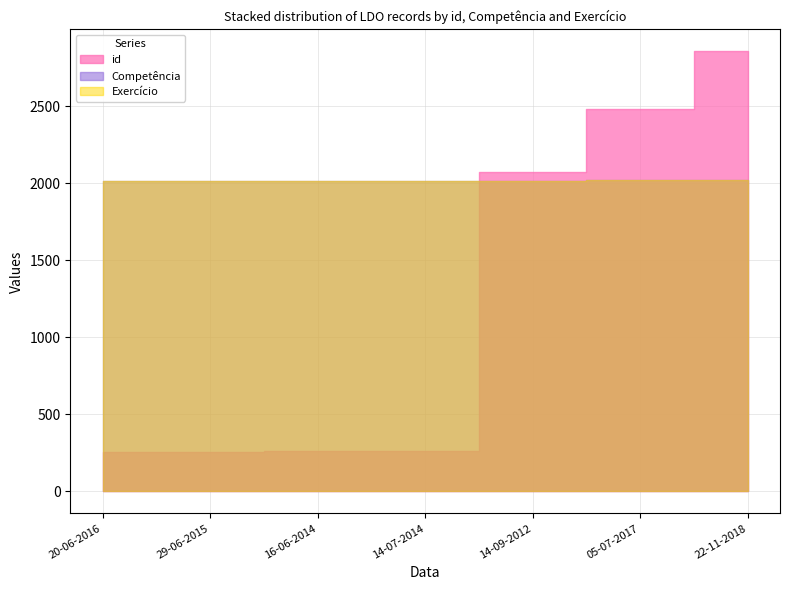

Reading left to right, list all the values displayed in this chart.

id: 20-06-2016=256	29-06-2015=258	16-06-2014=260	14-07-2014=262	14-09-2012=2073	05-07-2017=2482	22-11-2018=2854
Competência: 20-06-2016=2017	29-06-2015=2016	16-06-2014=2015	14-07-2014=2014	14-09-2012=2013	05-07-2017=2018	22-11-2018=2019
Exercício: 20-06-2016=2017	29-06-2015=2016	16-06-2014=2015	14-07-2014=2014	14-09-2012=2013	05-07-2017=2018	22-11-2018=2019